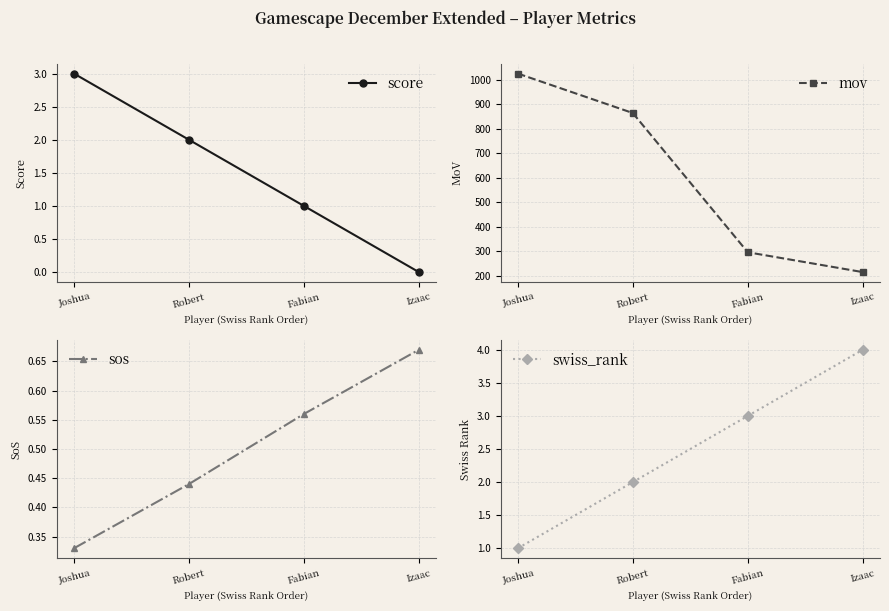

True or false: mov and swiss_rank cross at least once.

False